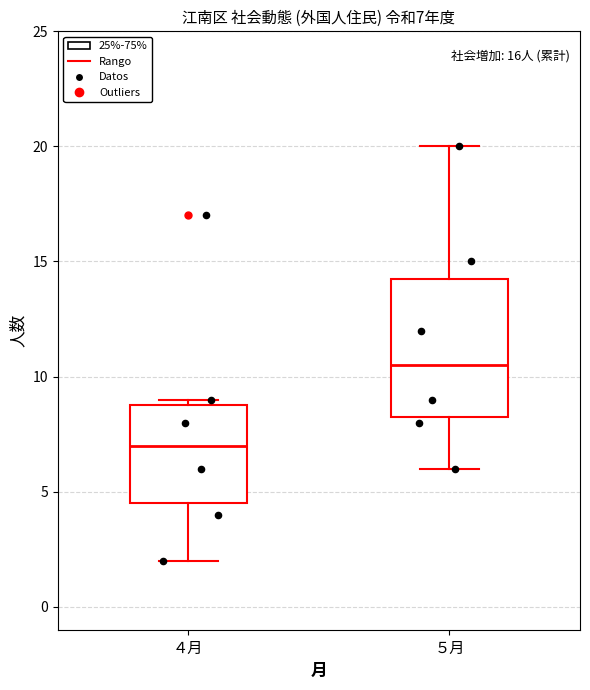

Which box is the tallest, from its lower edge to its upper edge?

５月